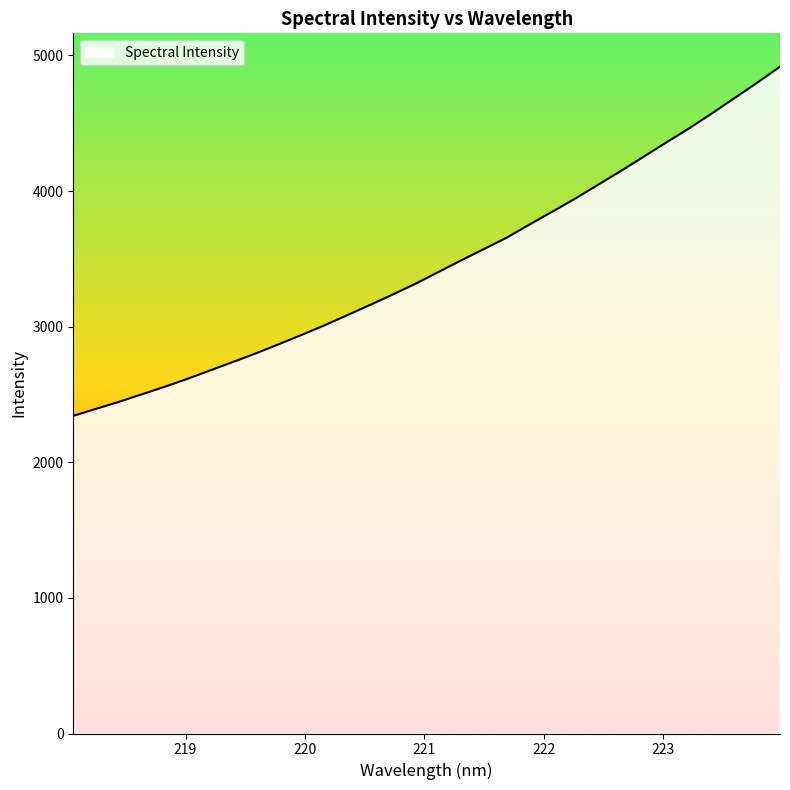

What is the difference between the maximum and minimum values?

2575.2